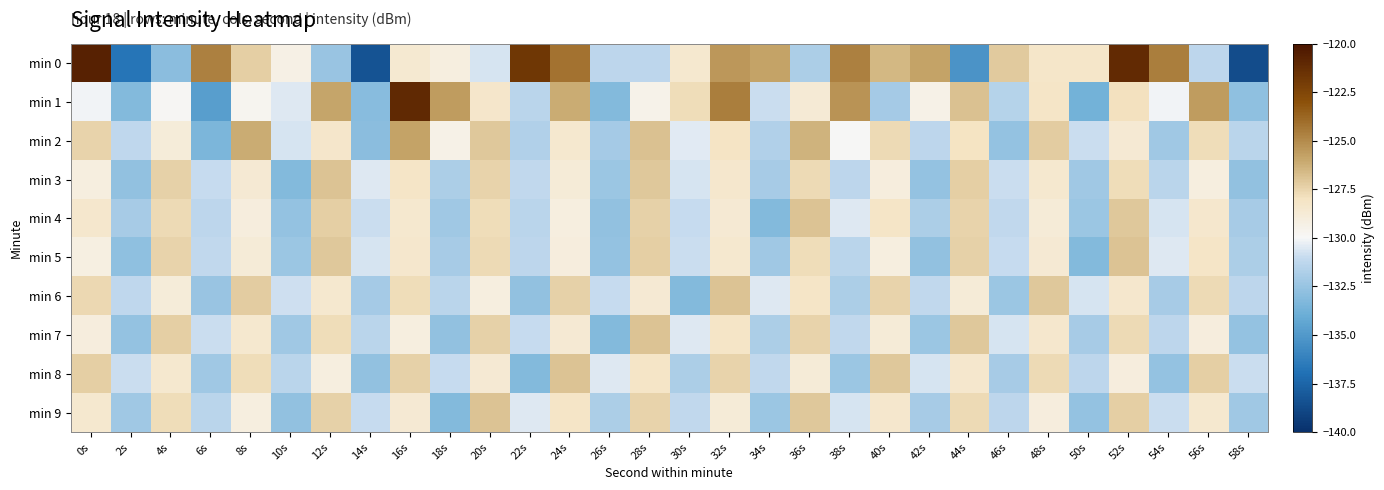

Reading right to left, list all the values displayed in this chart.

min 0: 58s=-138.6	56s=-131.3	54s=-124.6	52s=-121.1	50s=-128.3	48s=-128.2	46s=-127.2	44s=-135.3	42s=-125.8	40s=-126.5	38s=-124.7	36s=-131.8	34s=-125.8	32s=-125.4	30s=-128.5	28s=-131.3	26s=-131.3	24s=-124.2	22s=-121.7	20s=-130.7	18s=-129.1	16s=-128.6	14s=-138.3	12s=-132.4	10s=-129.3	8s=-127.3	6s=-124.6	4s=-132.9	2s=-136.8	0s=-120.6
min 1: 58s=-132.8	56s=-125.6	54s=-130.1	52s=-127.9	50s=-133.7	48s=-128.2	46s=-131.5	44s=-126.8	42s=-129.4	40s=-132.1	38s=-125.3	36s=-128.7	34s=-130.9	32s=-124.6	30s=-127.8	28s=-129.5	26s=-133.2	24s=-126.1	22s=-131.4	20s=-128.3	18s=-125.6	16s=-121.1	14s=-133.0	12s=-125.9	10s=-130.5	8s=-129.7	6s=-134.7	4s=-129.9	2s=-133.2	0s=-130.1
min 2: 58s=-131.4	56s=-127.8	54s=-132.2	52s=-128.6	50s=-130.9	48s=-127.2	46s=-132.6	44s=-128.0	42s=-131.3	40s=-127.7	38s=-130.0	36s=-126.4	34s=-131.7	32s=-128.1	30s=-130.4	28s=-126.8	26s=-132.1	24s=-128.5	22s=-131.7	20s=-127.1	18s=-129.4	16s=-125.8	14s=-132.9	12s=-128.3	10s=-130.7	8s=-126.1	6s=-133.4	4s=-128.9	2s=-131.2	0s=-127.5
min 3: 58s=-132.7	56s=-129.1	54s=-131.4	52s=-127.8	50s=-132.2	48s=-128.5	46s=-130.9	44s=-127.3	42s=-132.6	40s=-129.0	38s=-131.3	36s=-127.7	34s=-132.0	32s=-128.4	30s=-130.7	28s=-127.1	26s=-132.4	24s=-128.8	22s=-131.1	20s=-127.5	18s=-131.8	16s=-128.2	14s=-130.5	12s=-126.9	10s=-133.2	8s=-128.6	6s=-131.0	4s=-127.4	2s=-132.7	0s=-129.1
min 4: 58s=-132.0	56s=-128.4	54s=-130.7	52s=-127.1	50s=-132.4	48s=-128.8	46s=-131.1	44s=-127.5	42s=-131.8	40s=-128.2	38s=-130.5	36s=-126.9	34s=-133.2	32s=-128.6	30s=-131.0	28s=-127.4	26s=-132.7	24s=-129.1	22s=-131.4	20s=-127.8	18s=-132.2	16s=-128.5	14s=-130.9	12s=-127.3	10s=-132.6	8s=-129.0	6s=-131.3	4s=-127.7	2s=-132.0	0s=-128.4
min 5: 58s=-131.8	56s=-128.2	54s=-130.5	52s=-126.9	50s=-133.2	48s=-128.6	46s=-131.0	44s=-127.4	42s=-132.7	40s=-129.1	38s=-131.4	36s=-127.8	34s=-132.2	32s=-128.5	30s=-130.9	28s=-127.3	26s=-132.6	24s=-129.0	22s=-131.3	20s=-127.7	18s=-132.0	16s=-128.4	14s=-130.7	12s=-127.1	10s=-132.4	8s=-128.8	6s=-131.1	4s=-127.5	2s=-132.8	0s=-129.2
min 6: 58s=-131.3	56s=-127.7	54s=-132.0	52s=-128.4	50s=-130.7	48s=-127.1	46s=-132.4	44s=-128.8	42s=-131.1	40s=-127.5	38s=-131.8	36s=-128.2	34s=-130.5	32s=-126.9	30s=-133.2	28s=-128.6	26s=-131.0	24s=-127.4	22s=-132.7	20s=-129.1	18s=-131.4	16s=-127.8	14s=-132.1	12s=-128.5	10s=-130.8	8s=-127.2	6s=-132.5	4s=-128.9	2s=-131.2	0s=-127.6
min 7: 58s=-132.6	56s=-129.0	54s=-131.3	52s=-127.7	50s=-132.0	48s=-128.4	46s=-130.7	44s=-127.1	42s=-132.4	40s=-128.8	38s=-131.1	36s=-127.5	34s=-131.8	32s=-128.2	30s=-130.5	28s=-126.9	26s=-133.2	24s=-128.6	22s=-131.0	20s=-127.4	18s=-132.7	16s=-129.1	14s=-131.4	12s=-127.8	10s=-132.2	8s=-128.5	6s=-130.9	4s=-127.3	2s=-132.6	0s=-129.0
min 8: 58s=-130.9	56s=-127.3	54s=-132.6	52s=-129.0	50s=-131.3	48s=-127.7	46s=-132.0	44s=-128.4	42s=-130.7	40s=-127.1	38s=-132.4	36s=-128.8	34s=-131.1	32s=-127.5	30s=-131.8	28s=-128.2	26s=-130.5	24s=-126.9	22s=-133.2	20s=-128.6	18s=-131.0	16s=-127.4	14s=-132.7	12s=-129.1	10s=-131.4	8s=-127.8	6s=-132.2	4s=-128.5	2s=-130.9	0s=-127.3
min 9: 58s=-132.2	56s=-128.5	54s=-130.9	52s=-127.3	50s=-132.6	48s=-129.0	46s=-131.3	44s=-127.7	42s=-132.0	40s=-128.4	38s=-130.7	36s=-127.1	34s=-132.4	32s=-128.8	30s=-131.1	28s=-127.5	26s=-131.8	24s=-128.2	22s=-130.5	20s=-126.9	18s=-133.2	16s=-128.6	14s=-131.0	12s=-127.4	10s=-132.7	8s=-129.1	6s=-131.4	4s=-127.8	2s=-132.2	0s=-128.5